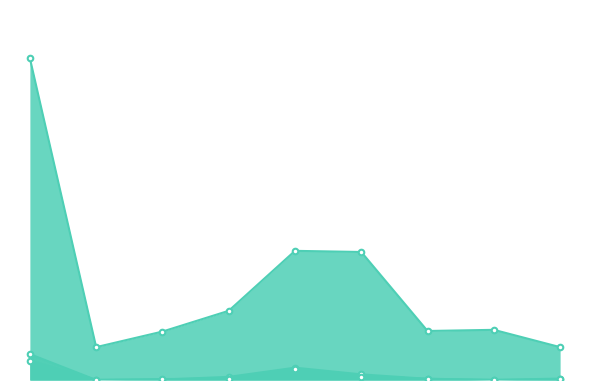

What is the sum of all Жиры values?

86.7